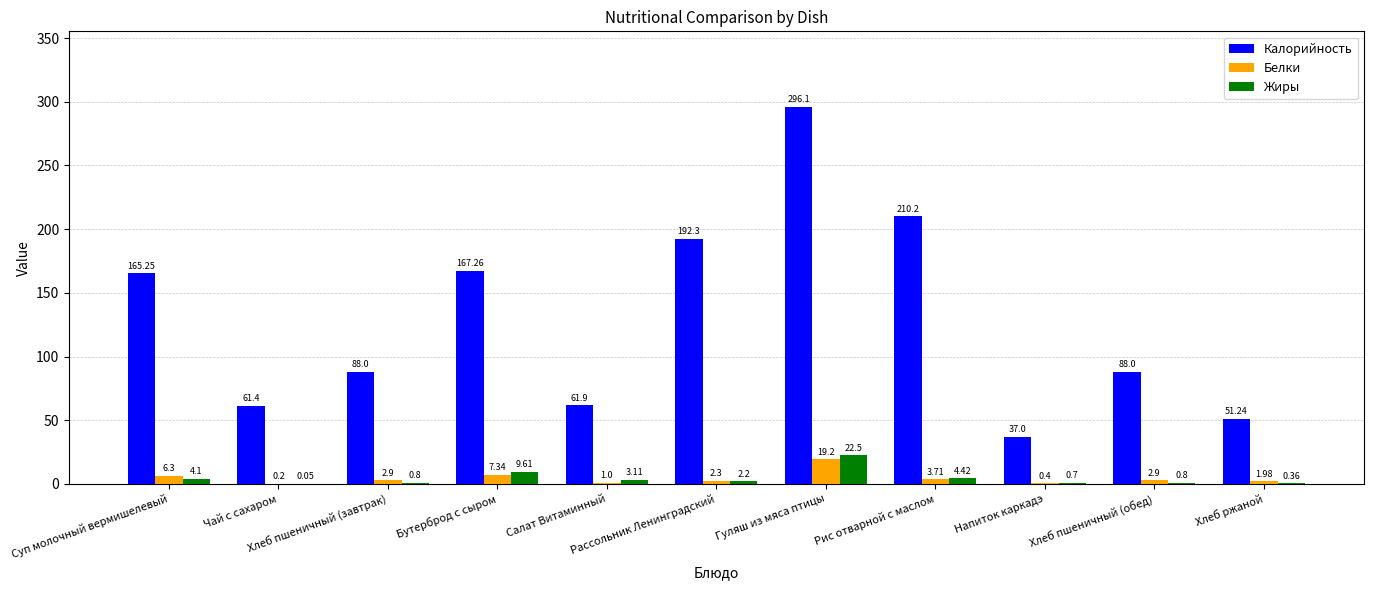

Rank the series by their maximum value, from highest to lowest.

Калорийность, Жиры, Белки